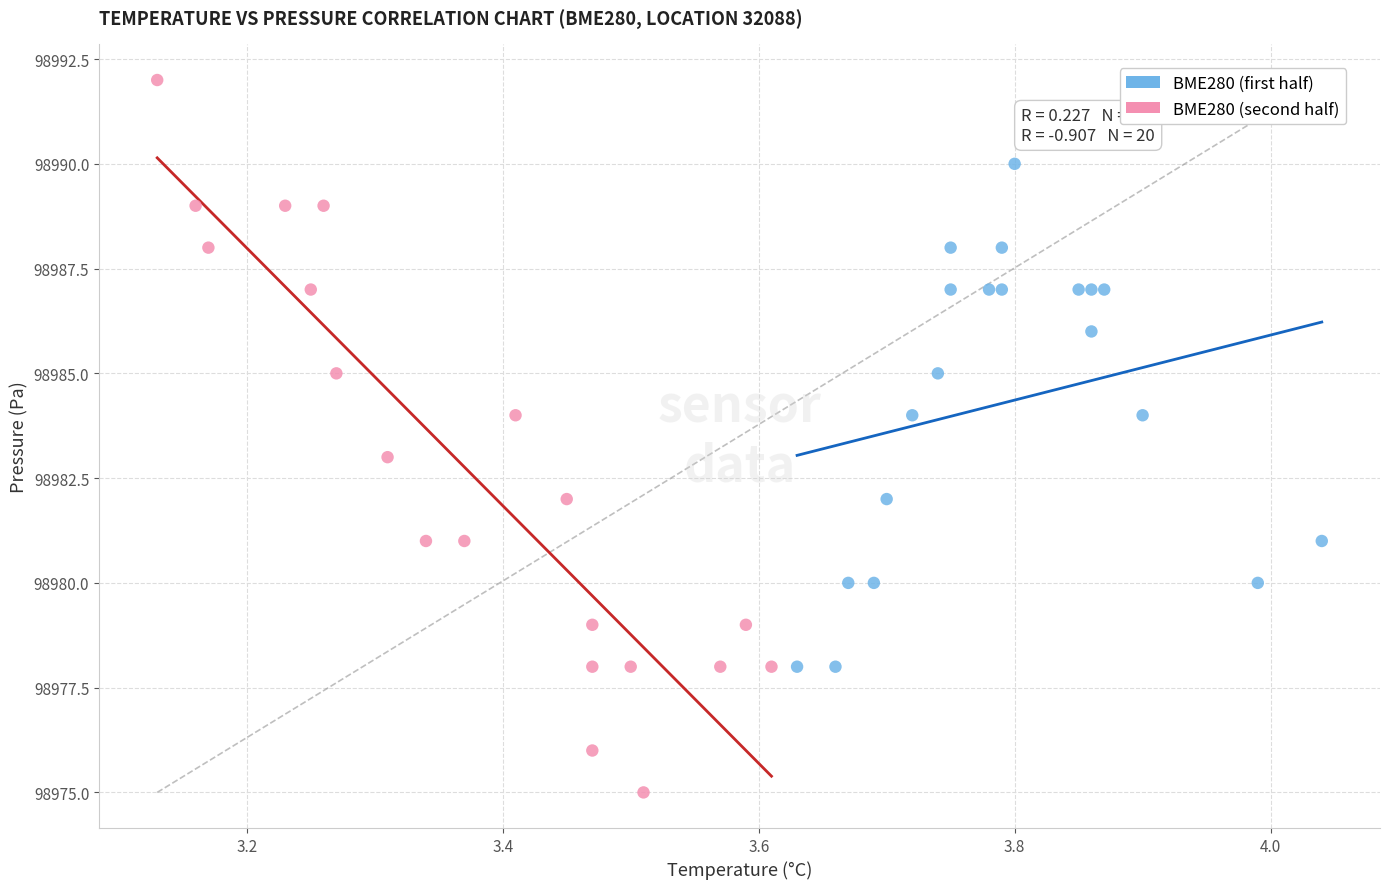

Which series reaches the maximum Y coordinate?

BME280 (second half)